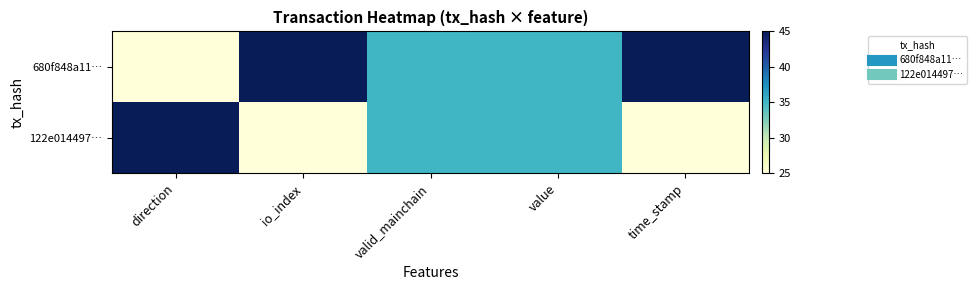

Reading right to left, list all the values displayed in this chart.

680f848a11…: time_stamp=45	value=35	valid_mainchain=35	io_index=45	direction=25
122e014497…: time_stamp=25	value=35	valid_mainchain=35	io_index=25	direction=45